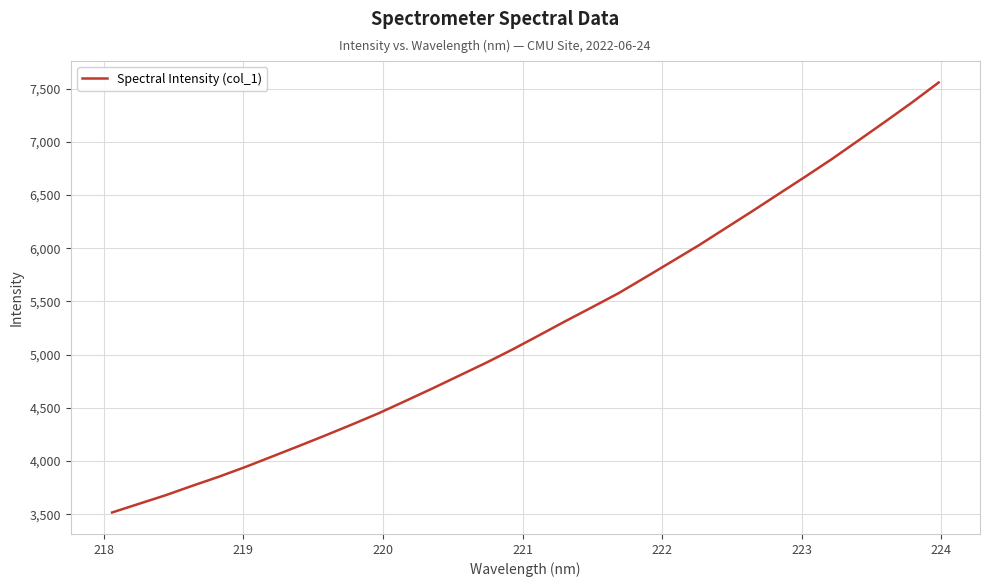

What is the difference between the maximum and second lowest values?

3959.3